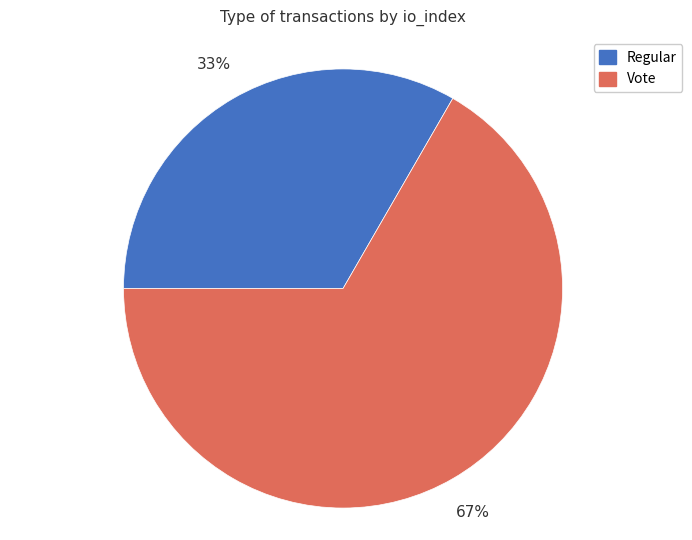

How many segments does this pie chart have?

2